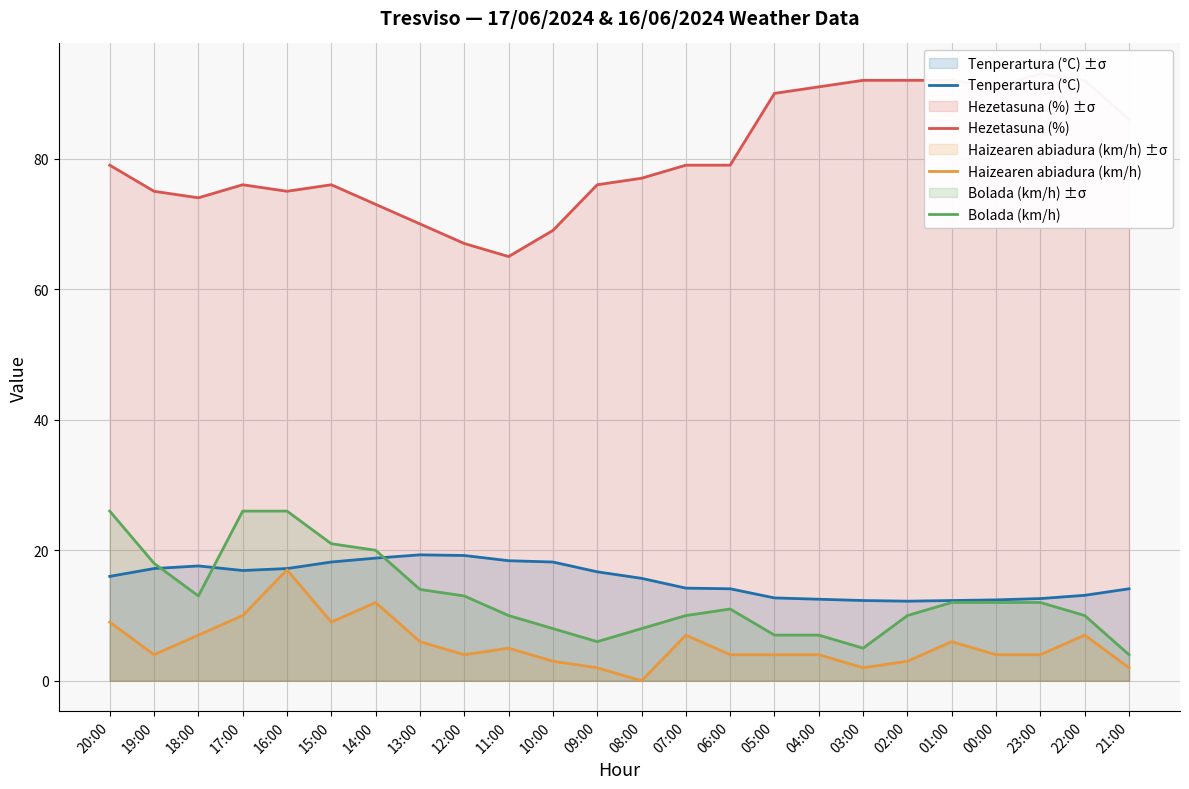

How many data points in Haizearen abiadura (km/h) are less than 4?

6